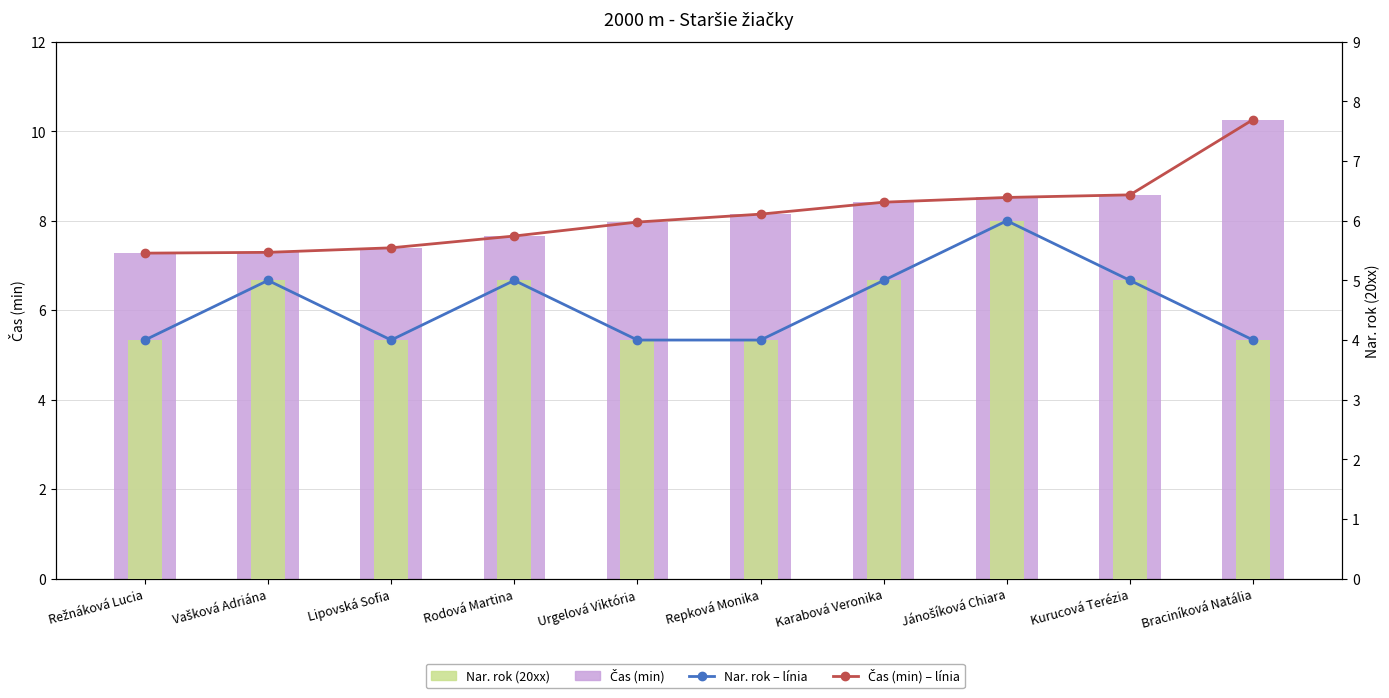

What is the average value of the Nar. rok – línia series?

4.6